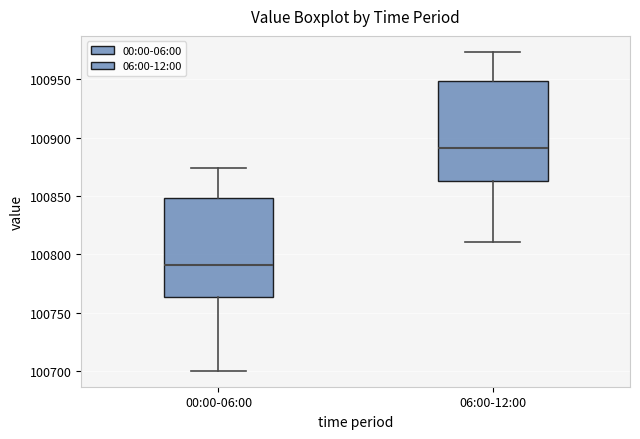

Reading left to right, transcribe this box plot: for each box, give where its median line is, the range the box spans, and where its two whiskers end, as read against the y-axis. The values are not printed on the chart, so give them approximately, as read against the axis.

00:00-06:00: median 100790, box 100765 to 100850, whiskers 100700 to 100875
06:00-12:00: median 100890, box 100865 to 100950, whiskers 100810 to 100975